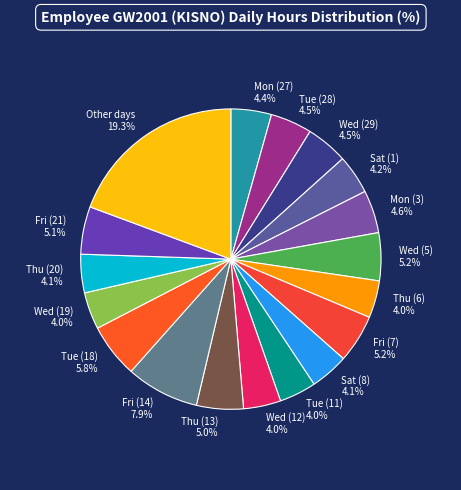

The Wed (19) slice represents 4% of the pie. True or false?

True